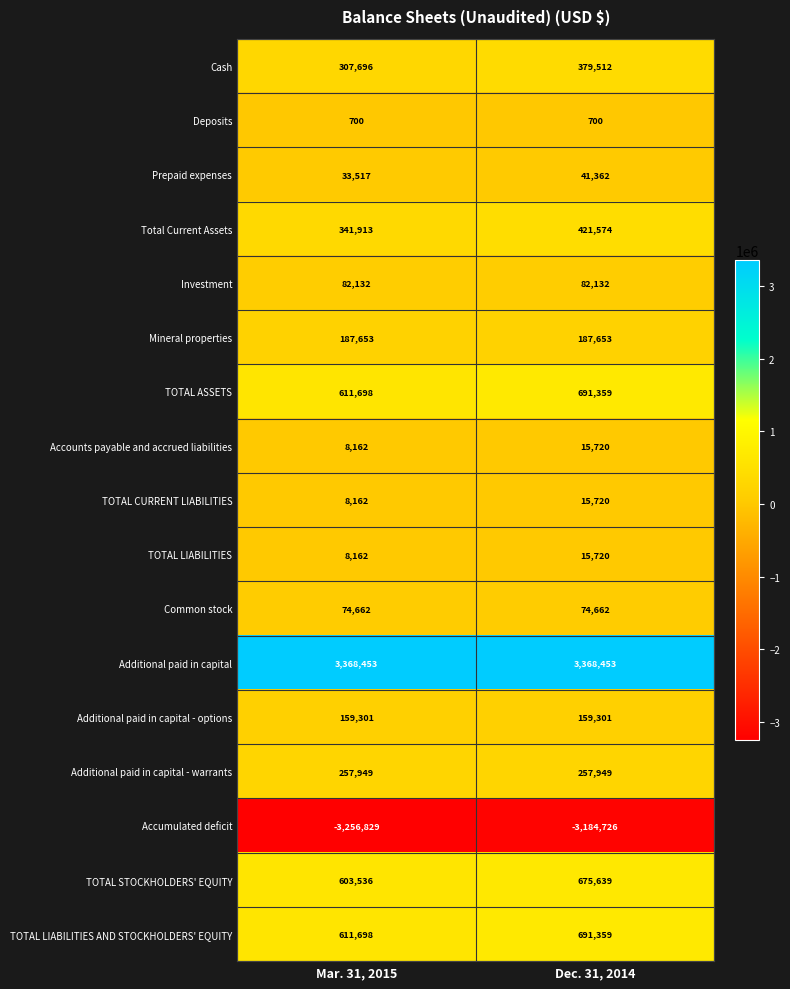

What is the total value across all series at Dec. 31, 2014?

3894089